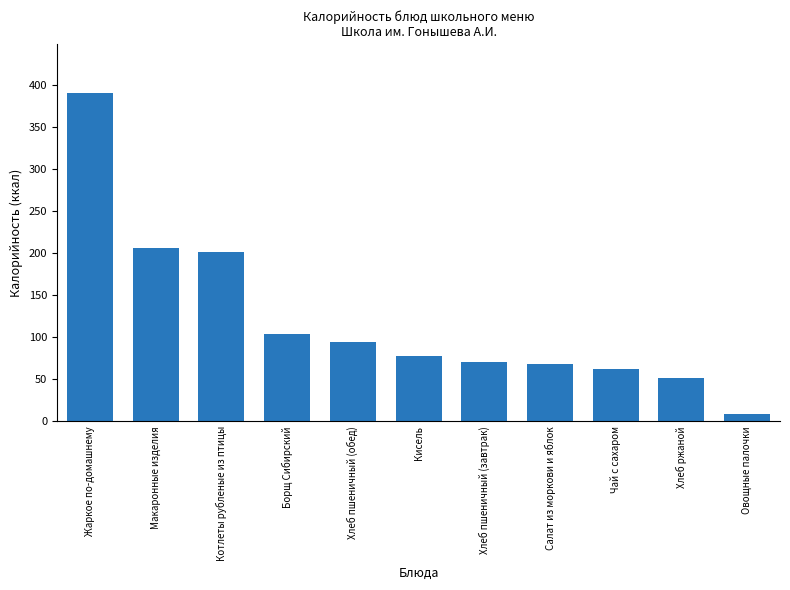

Reading right to left, what are all the values shown in this chart?

Овощные палочки=8.4	Хлеб ржаной=51.8	Чай с сахаром=62.1	Салат из моркови и яблок=68.1	Хлеб пшеничный (завтрак)=71.1	Кисель=78.0	Хлеб пшеничный (обед)=94.7	Борщ Сибирский=103.9	Котлеты рубленые из птицы=201.2	Макаронные изделия=205.9	Жаркое по-домашнему=389.9